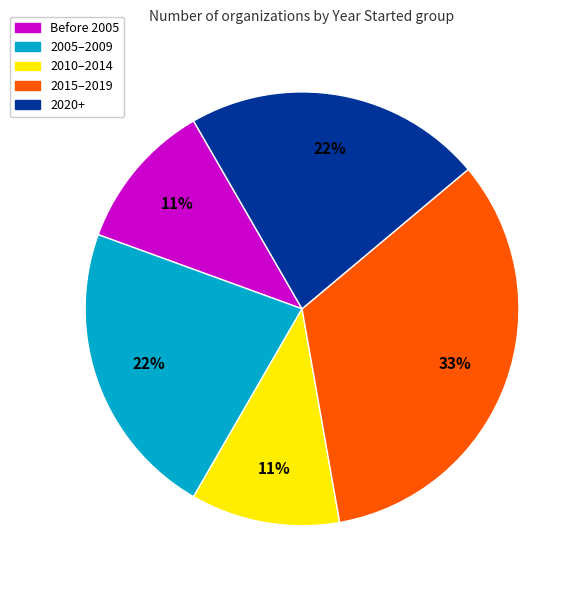

To the nearest percent, what portion does 2005–2009 represent?

22%